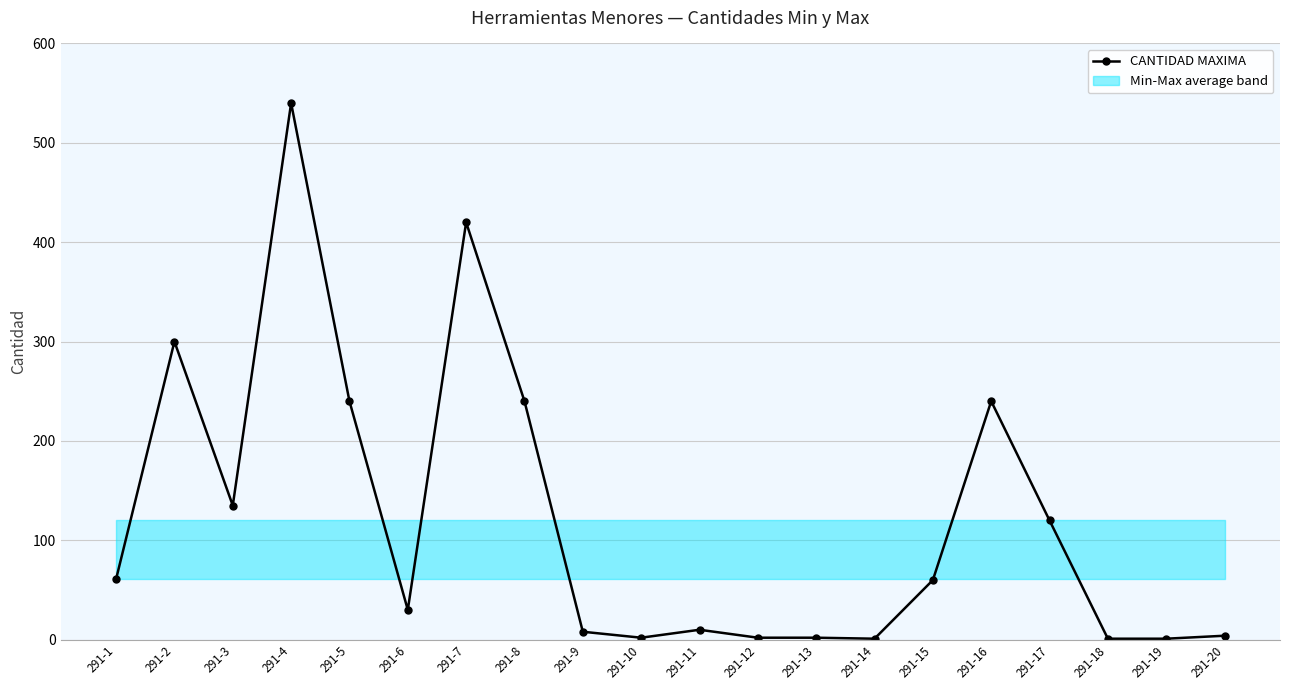

Which series has the largest range (max minus min)?

CANTIDAD MAXIMA